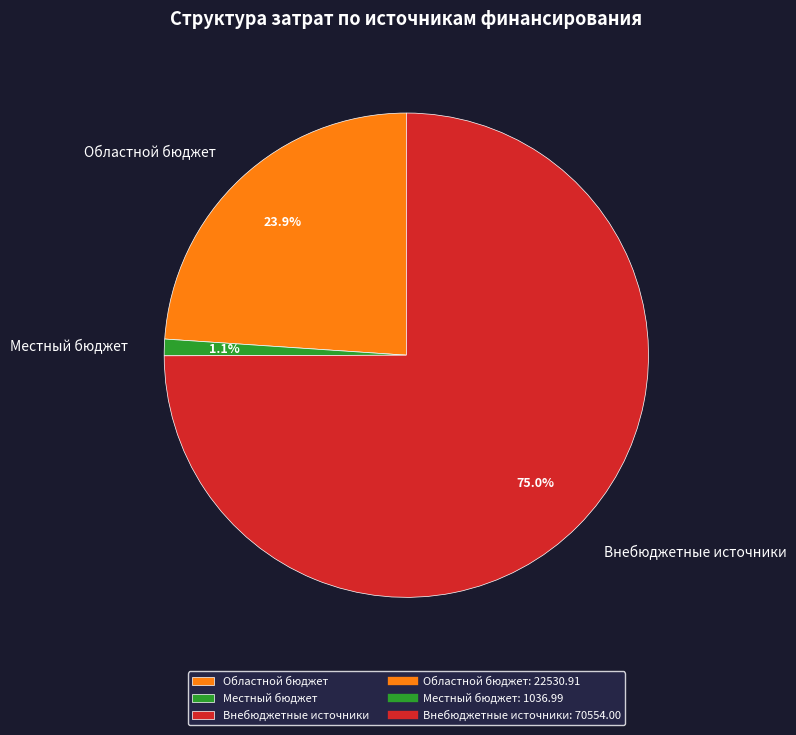

The Внебюджетные источники slice represents 87% of the pie. True or false?

False